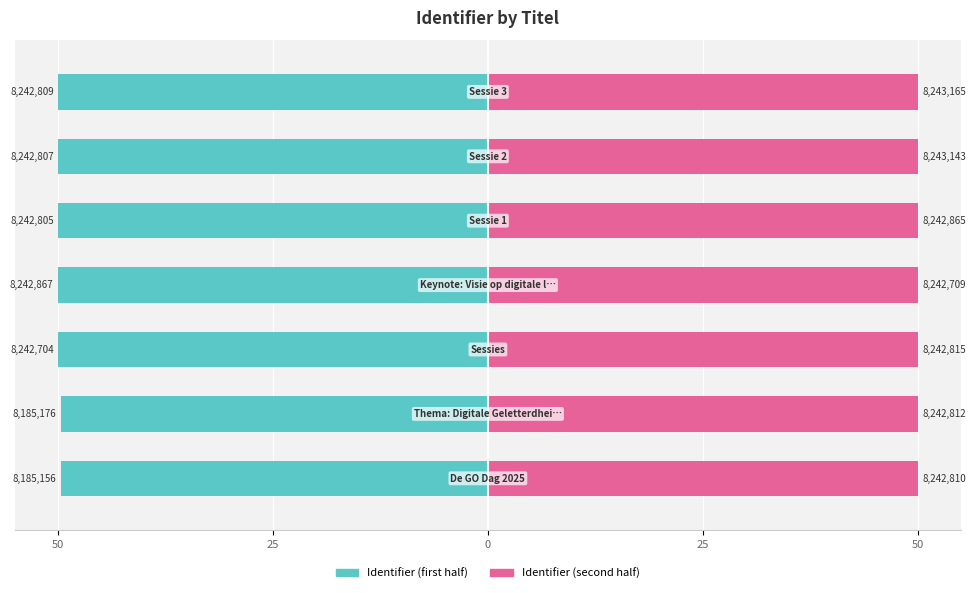

Count the number of data series in this chart.

2